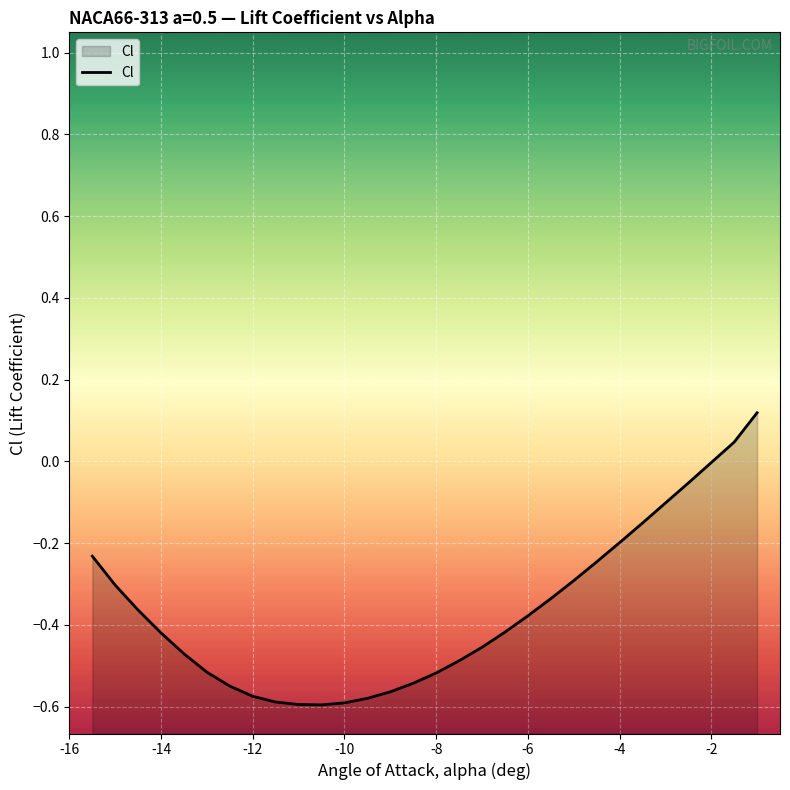

Reading left to right, list all the values displayed in this chart.

-0.2	-0.3	-0.4	-0.4	-0.5	-0.5	-0.6	-0.6	-0.6	-0.6	-0.6	-0.6	-0.6	-0.6	-0.5	-0.5	-0.5	-0.5	-0.4	-0.4	-0.3	-0.3	-0.2	-0.2	-0.2	-0.1	-0.1	-0.0	0.0	0.1